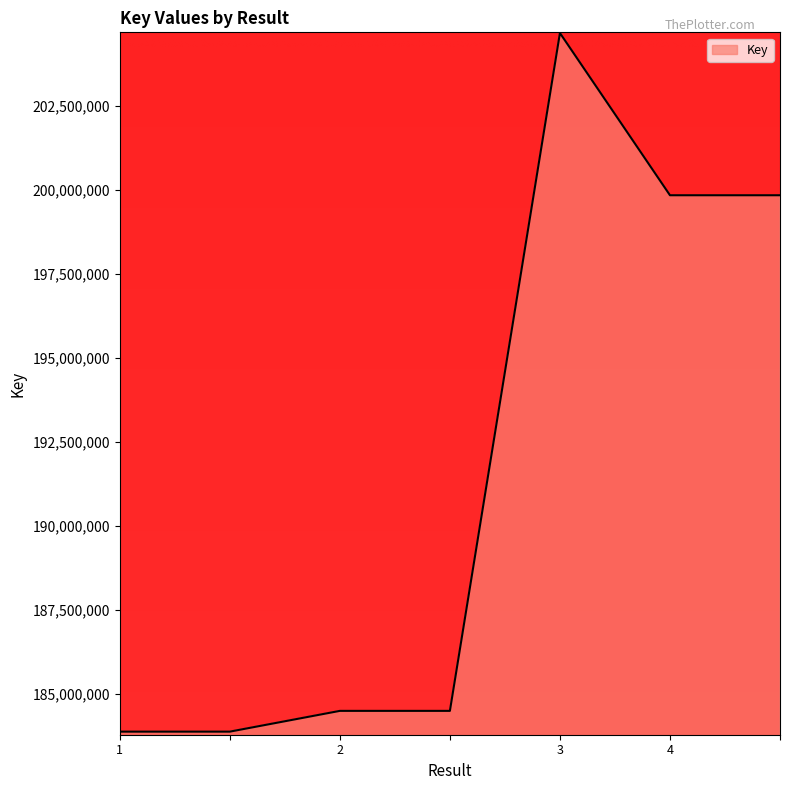

What is the difference between the maximum and minimum values?

20771833